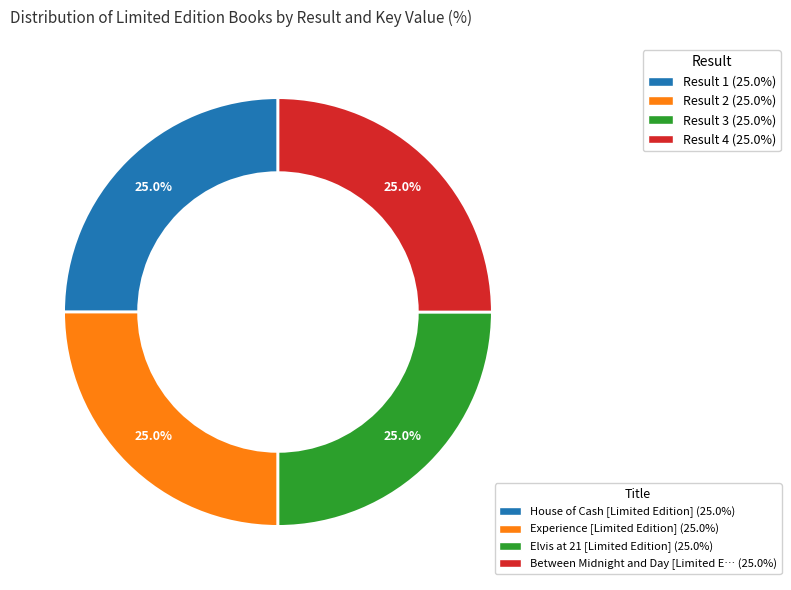

Does any single category account for the majority?

No